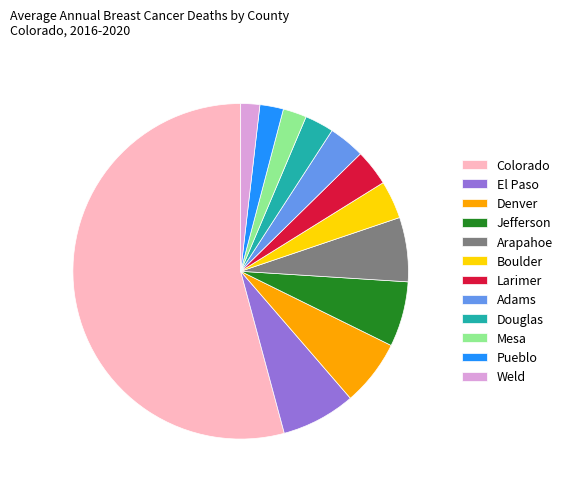

Combined, do Arapahoe and Larimer account for over 50%?

No